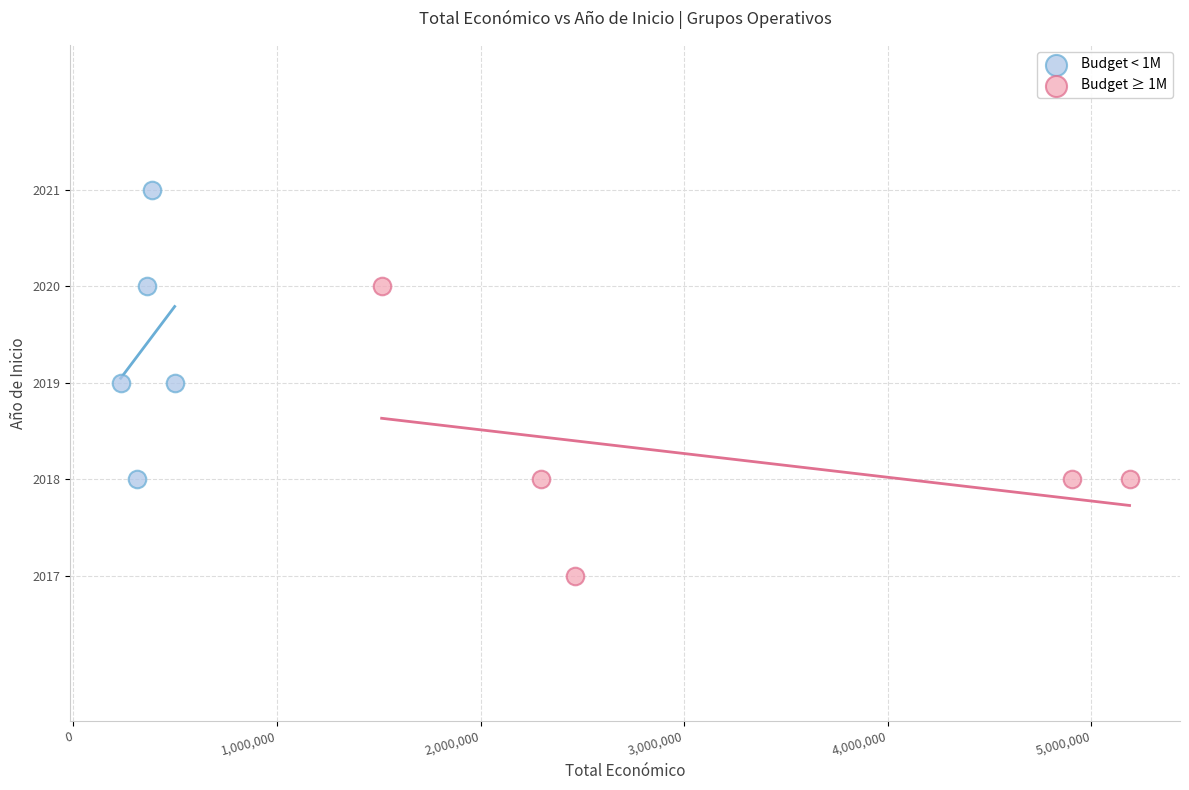

Which series contains the lowest Y value?

Budget ≥ 1M